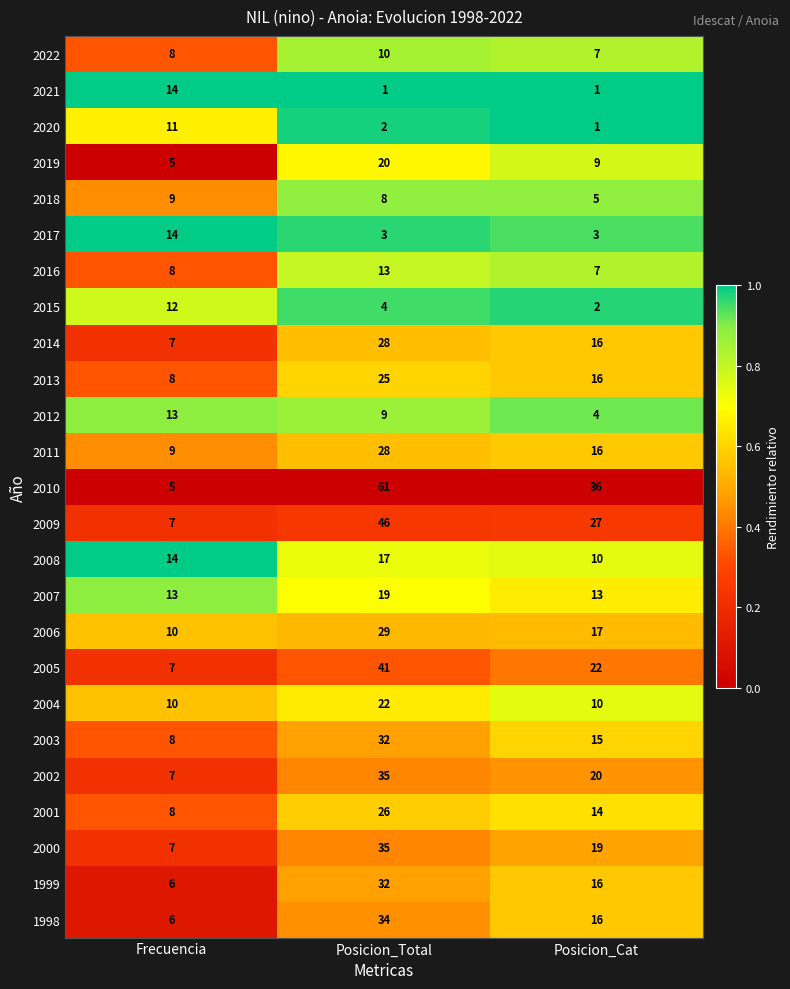

Rank the categories by 2001 value from lowest to highest.

Frecuencia, Posicion_Cat, Posicion_Total